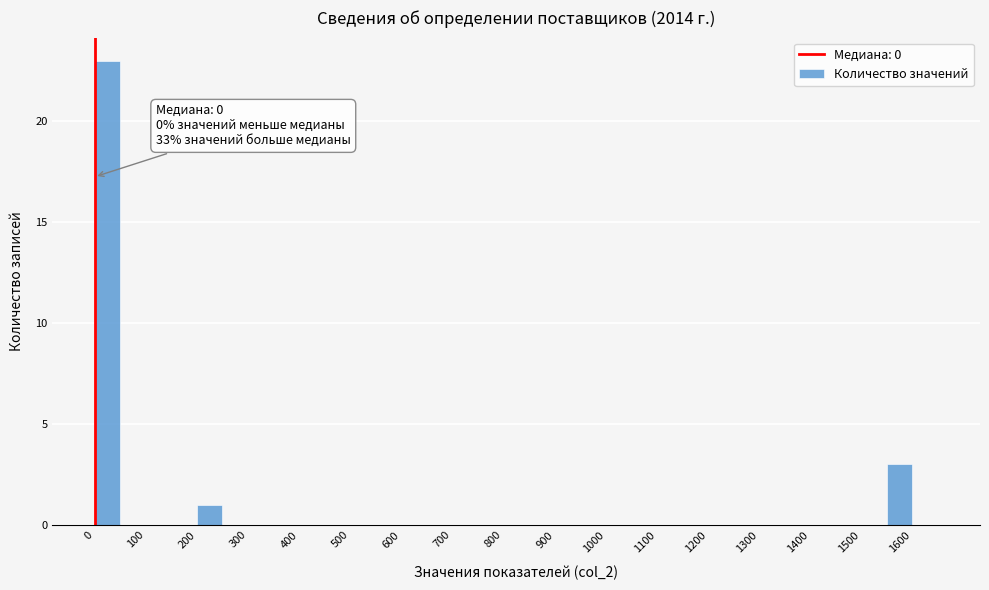

Which range on the x-axis has the tallest bar?

0 to 50